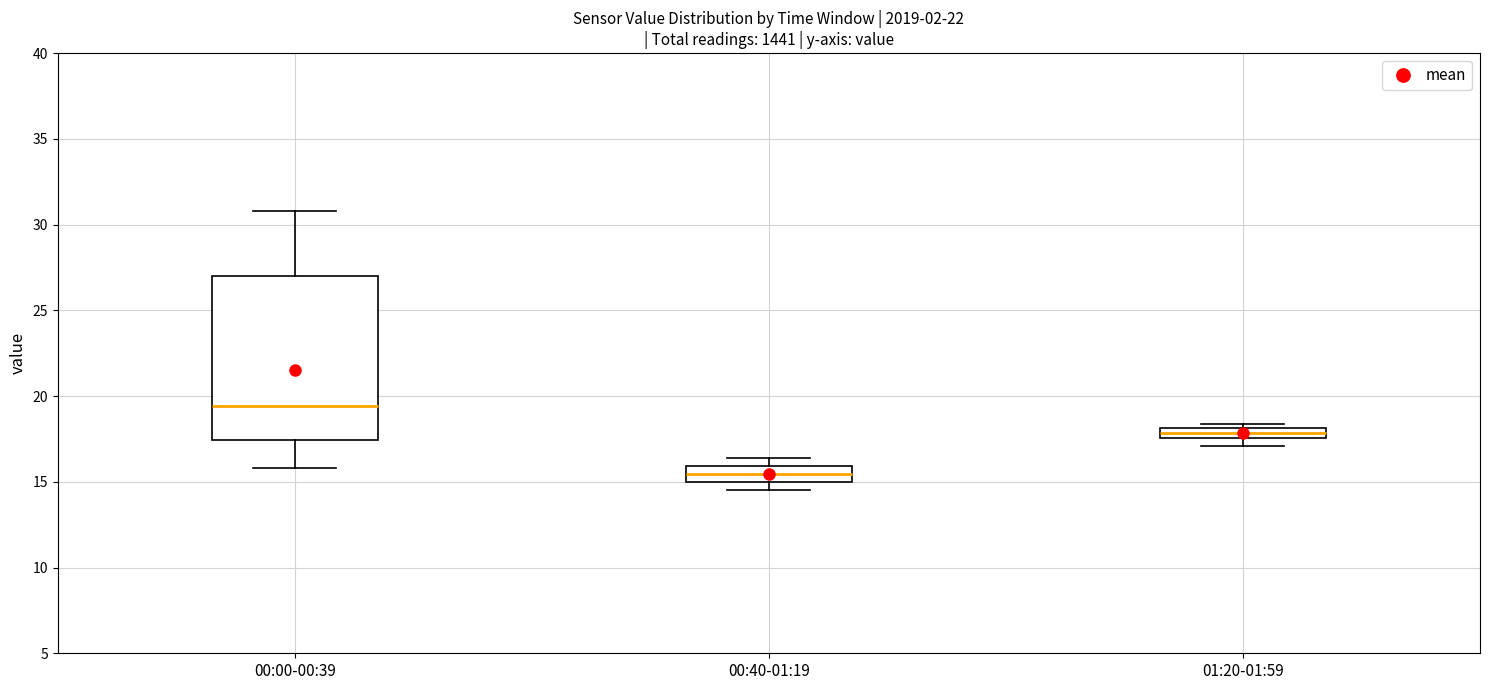

Which box's median line is the lowest?

00:40-01:19